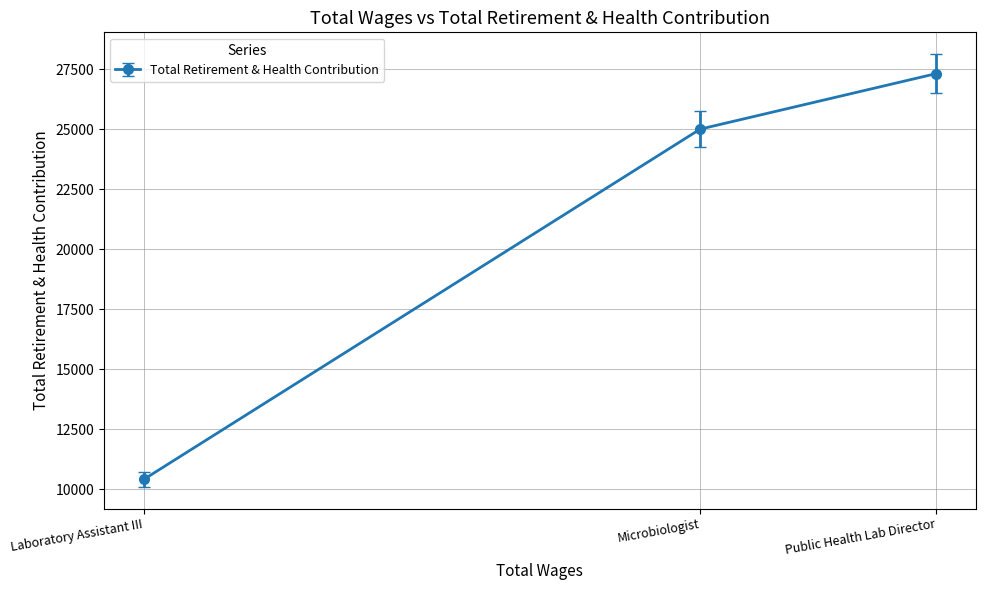

Reading left to right, extract all data points from this chart.

Laboratory Assistant III=10420	Microbiologist=25001	Public Health Lab Director=27311